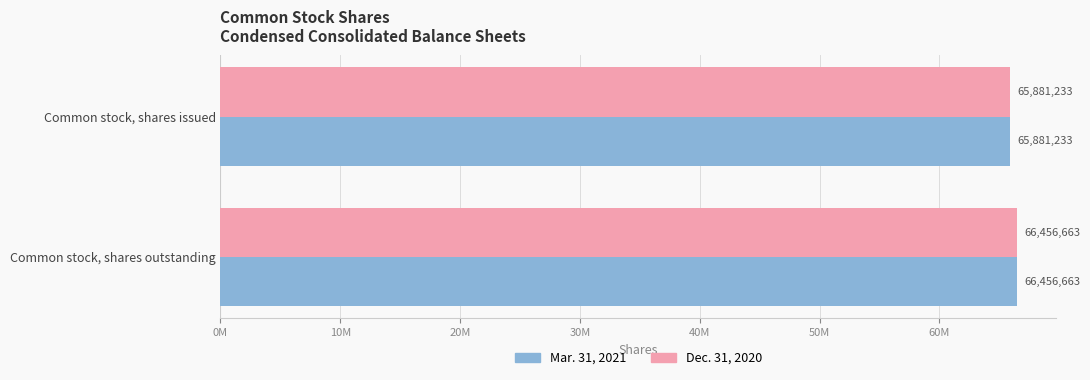

What are all the series names shown in the legend?

Mar. 31, 2021, Dec. 31, 2020